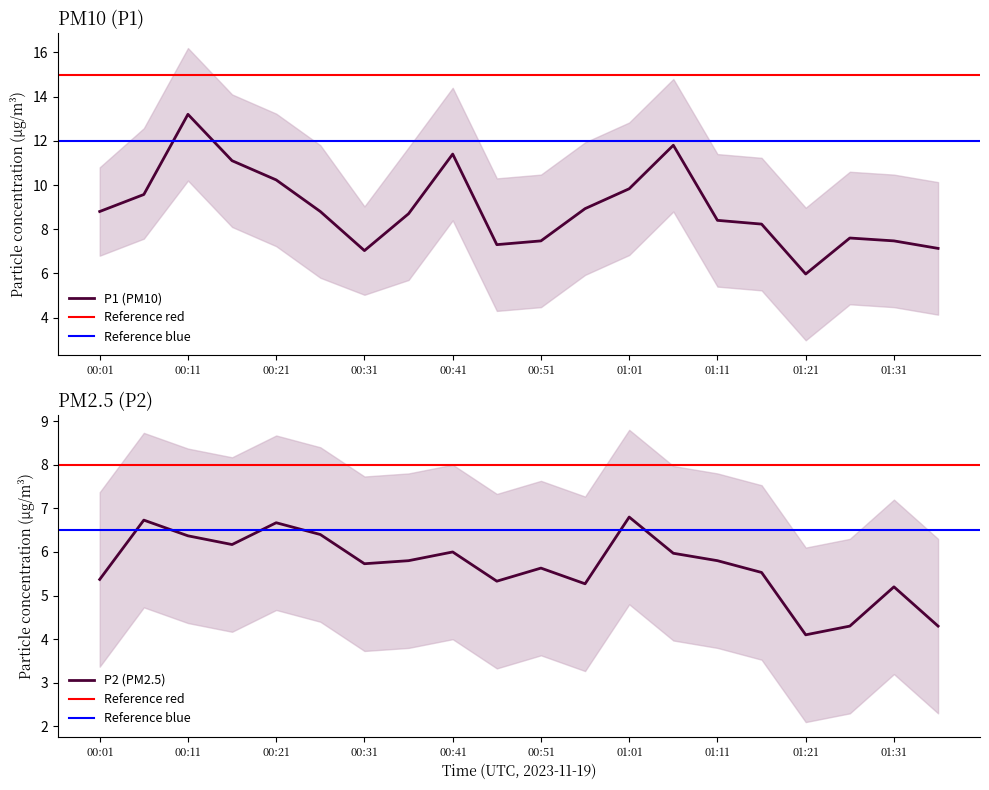

What is the difference between the second highest and second lowest values in the P2 (PM2.5) series?

2.4